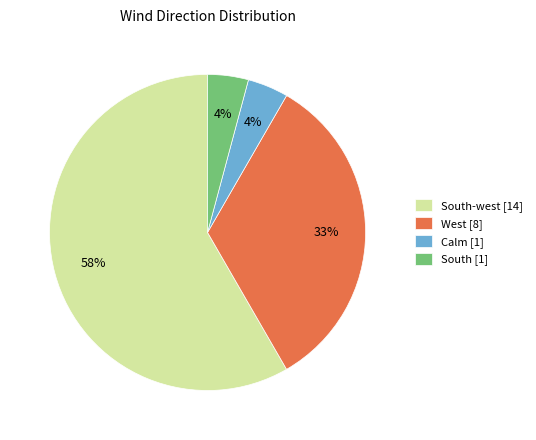

What is the largest slice in the pie chart?

South-west [14]